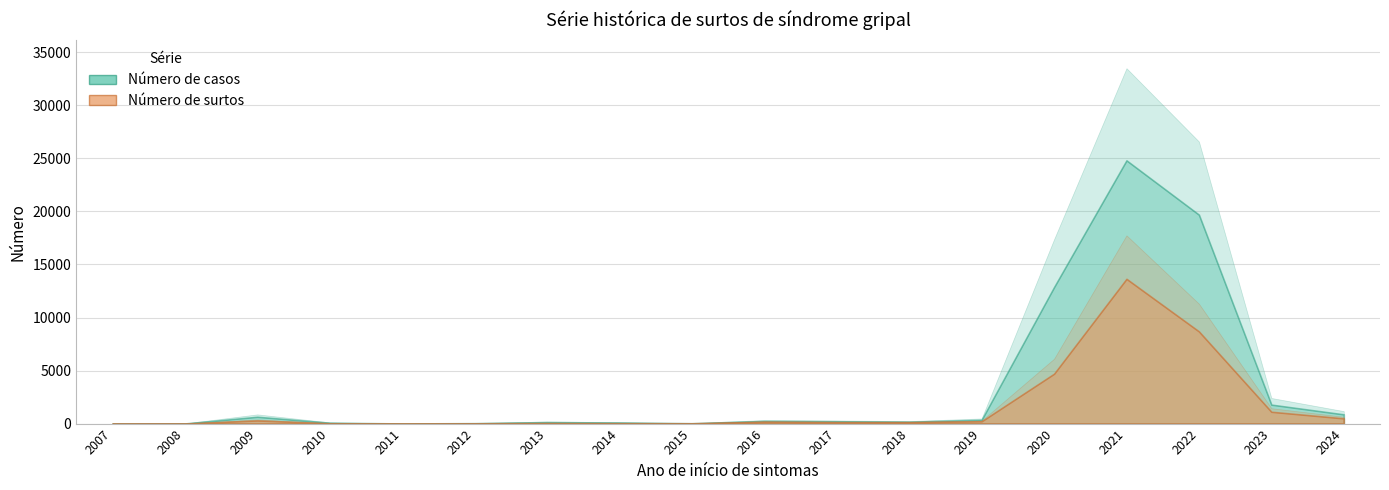

List the series in order of their overall mean, lowest first.

Número de surtos, Número de casos